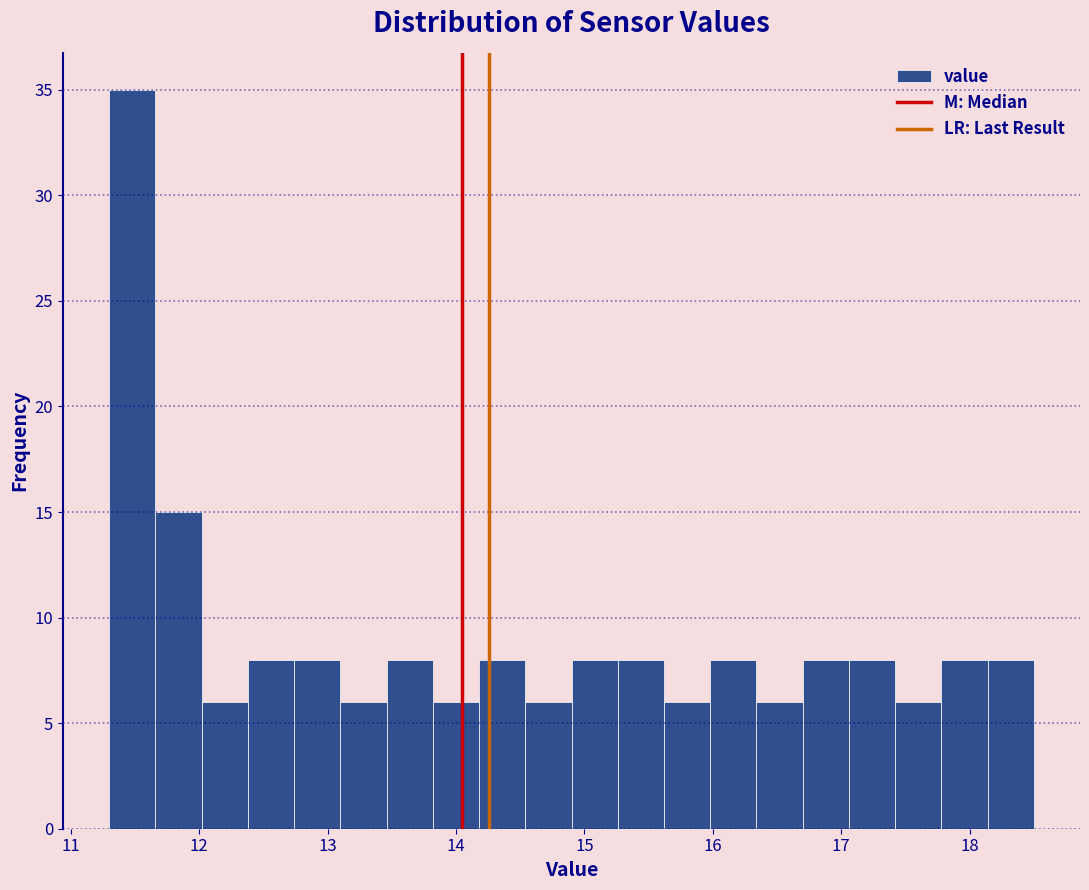

Read against the x-axis, roughly where is the centre of the tallest bar?

11.5